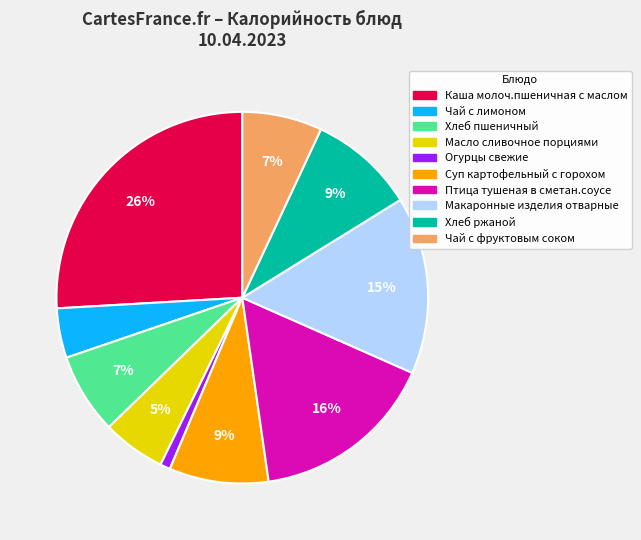

Which category has the smallest portion of the pie?

Огурцы свежие